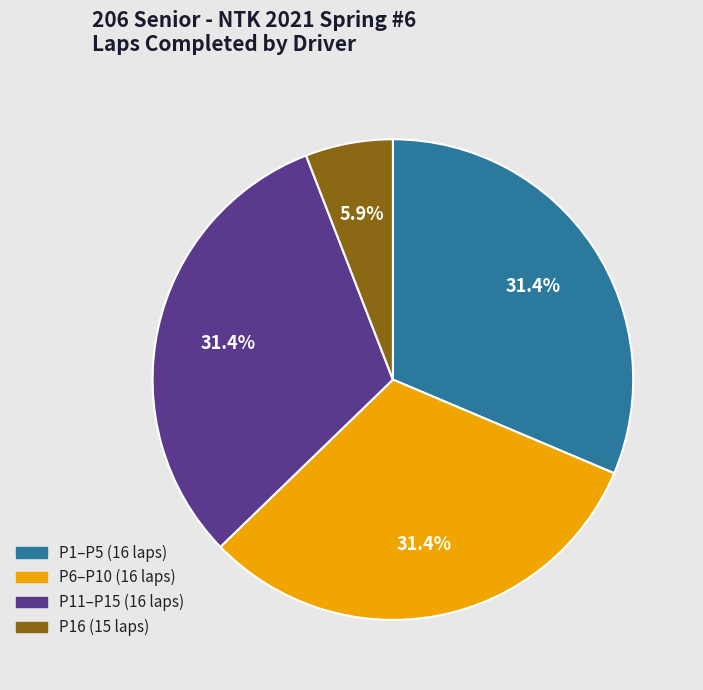

Is there a majority slice in this chart?

No